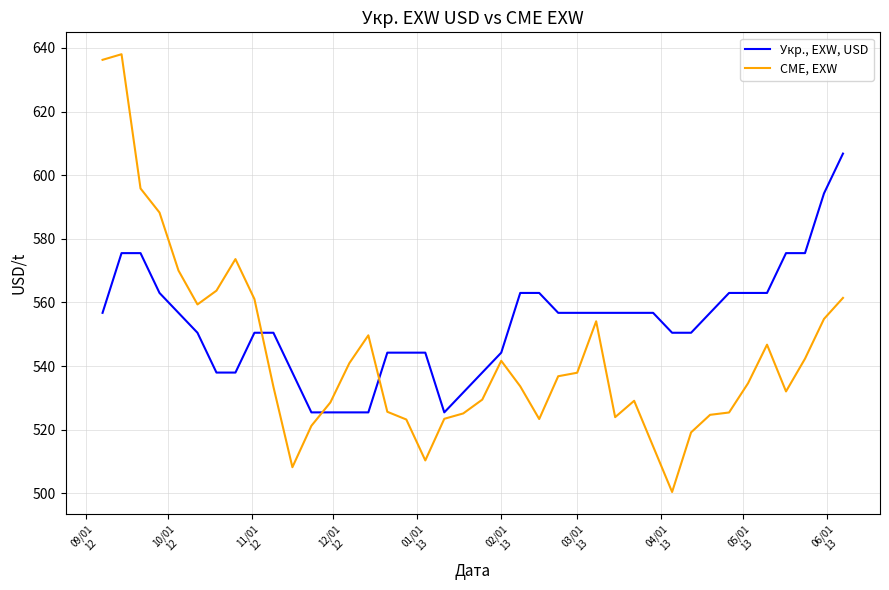

Which series has the largest total across all categories?

Укр., EXW, USD